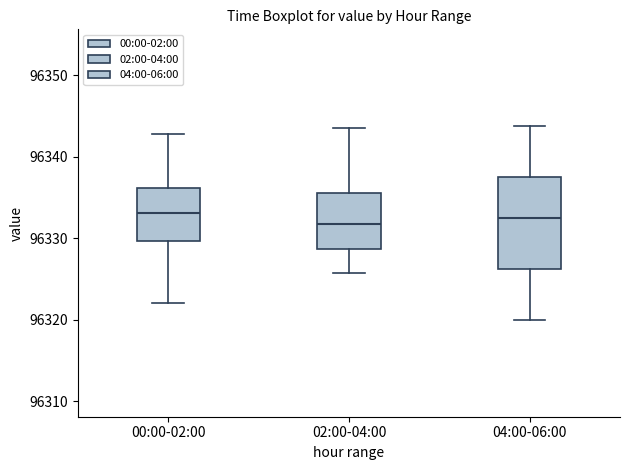

Comparing the boxes themselves (not the whiskers), which one is the tallest?

04:00-06:00